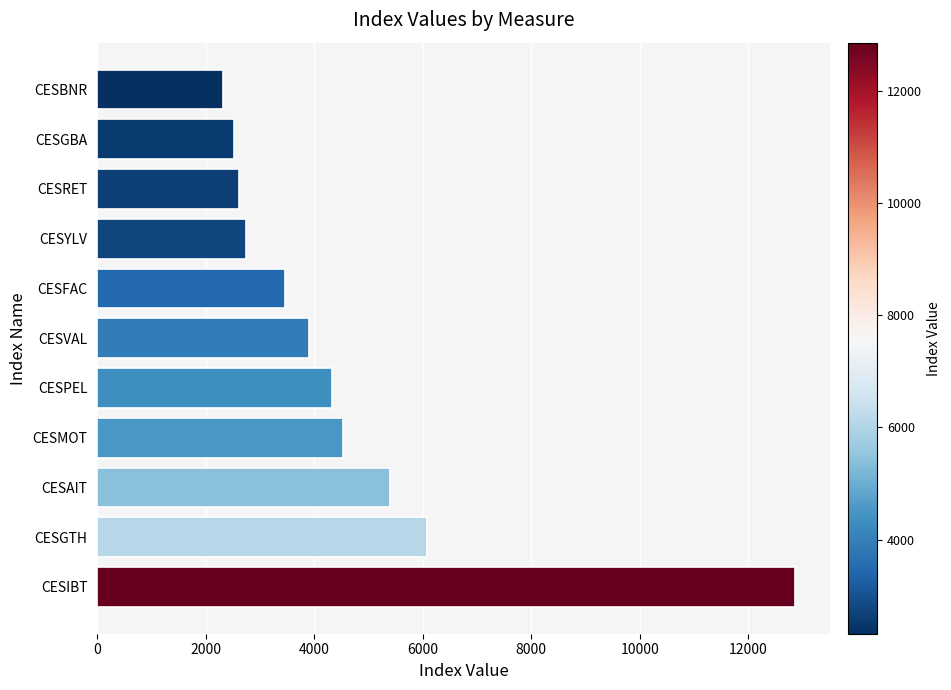

How many categories are shown in the chart?

11